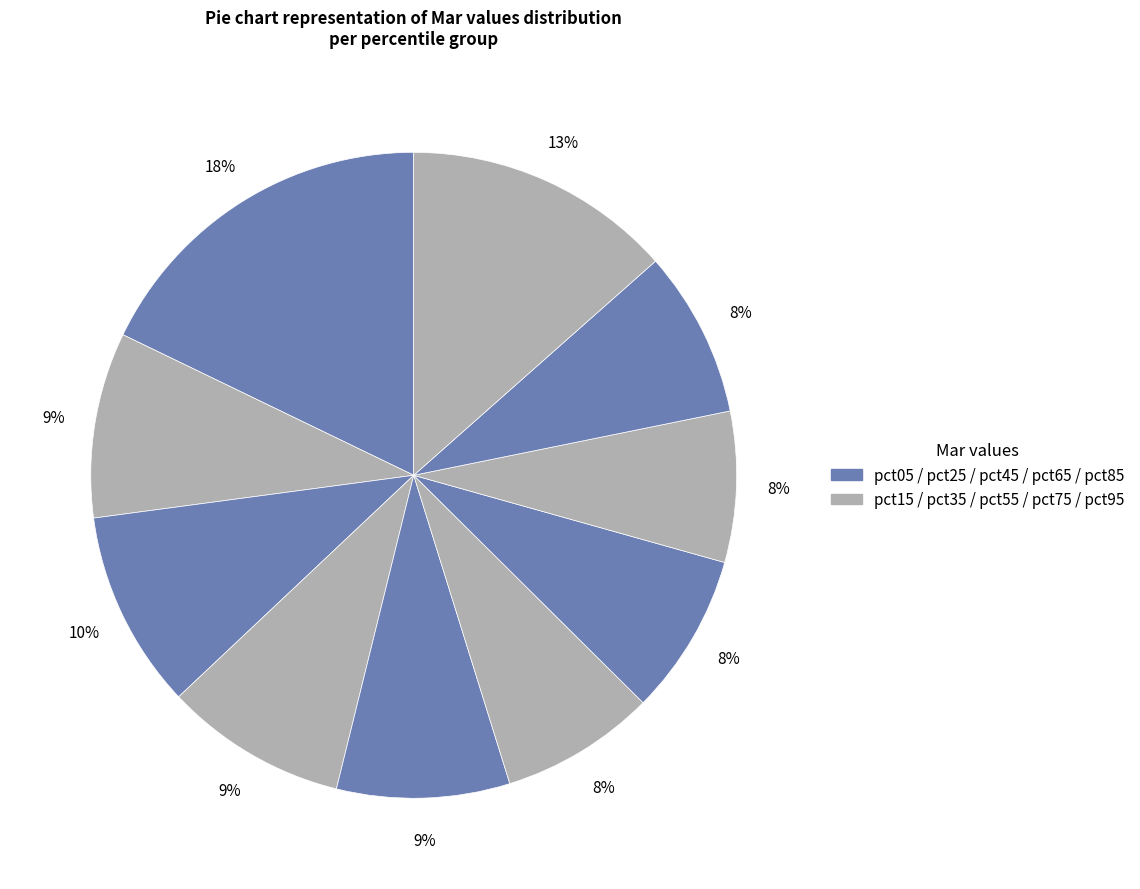

To the nearest percent, what is the difference between the largest and smallest slice percentages?

10%